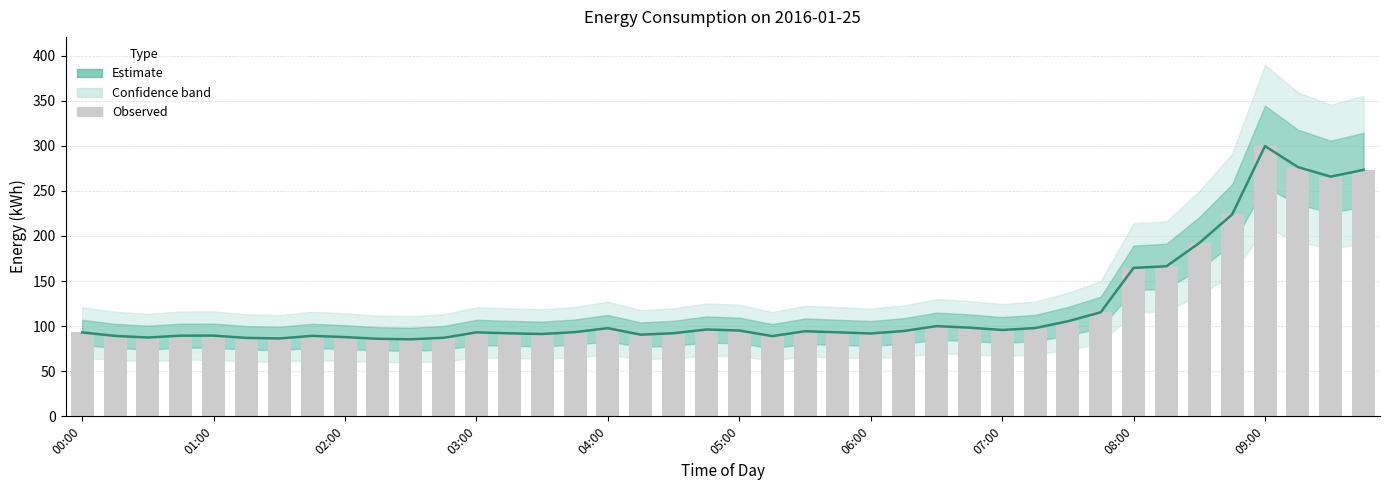

At which label is Observed closest to 192?

34